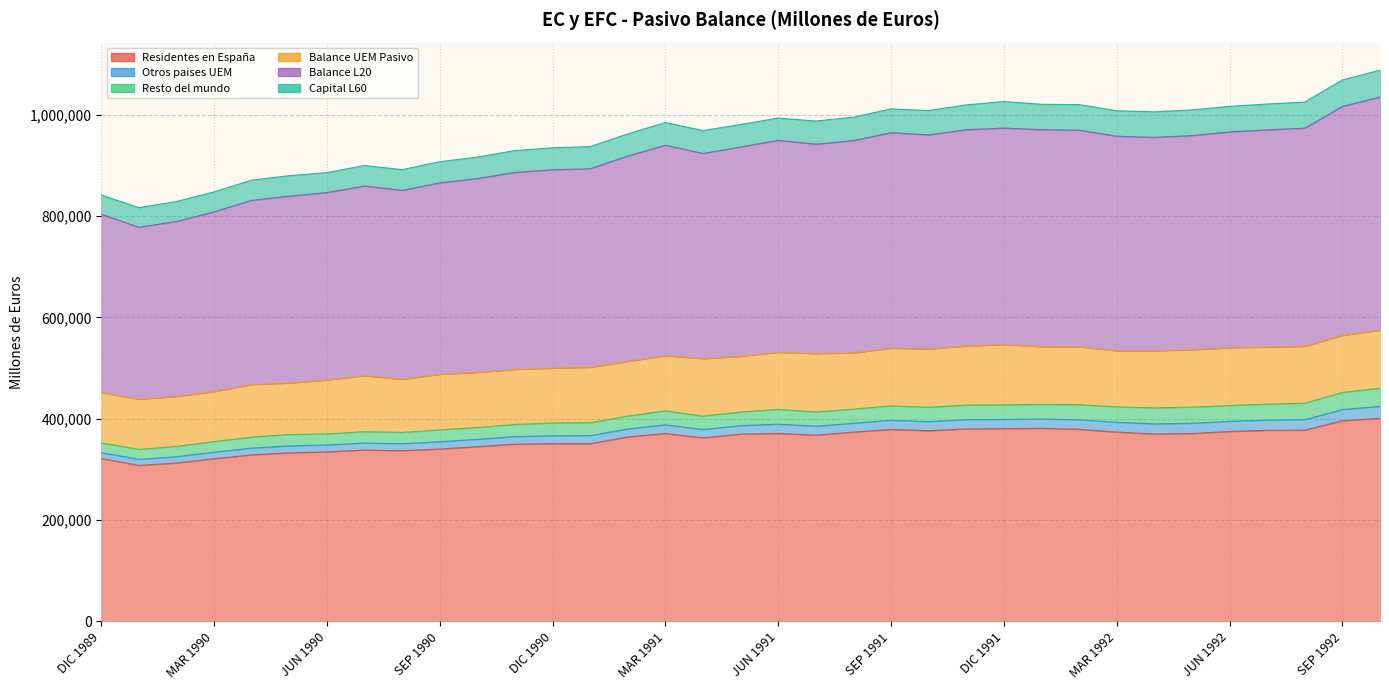

At how many categories does at least one series exceed 161701?

35